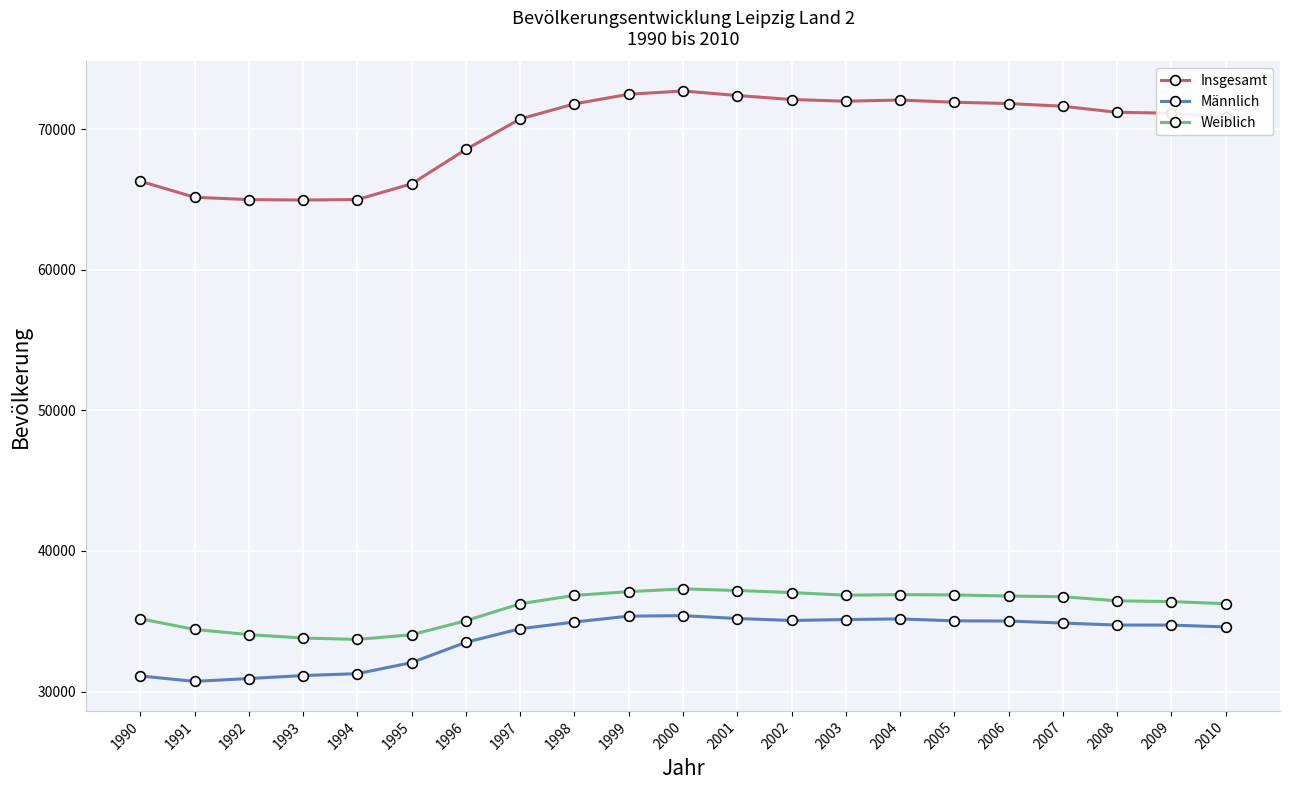

What value does the Männlich series have at 2006?

35017